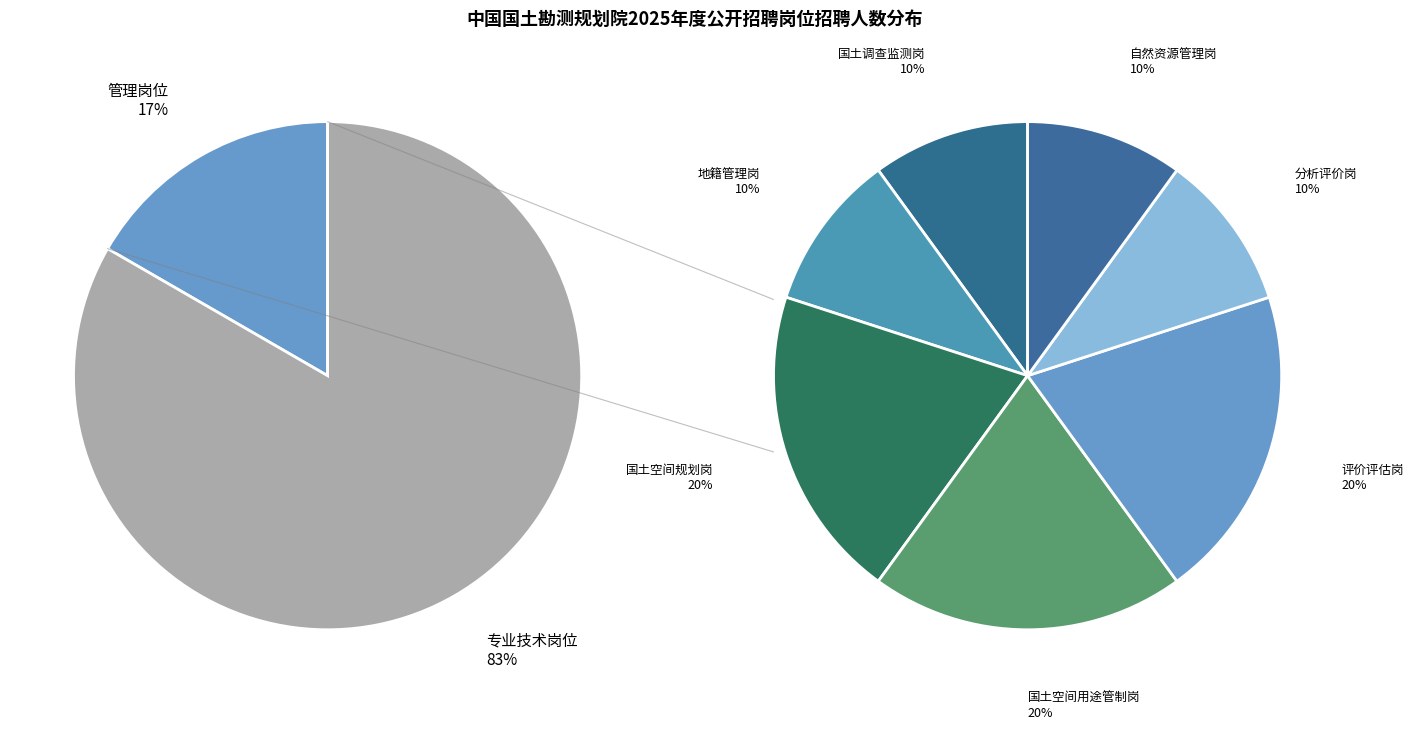

What portion of the pie excludes 地籍管理岗?

91.7%